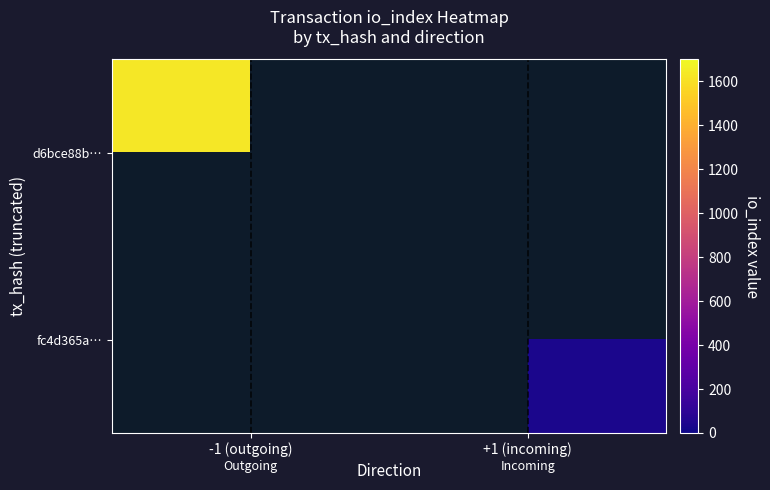

How many positive values does the fc4d365a… series have?

1